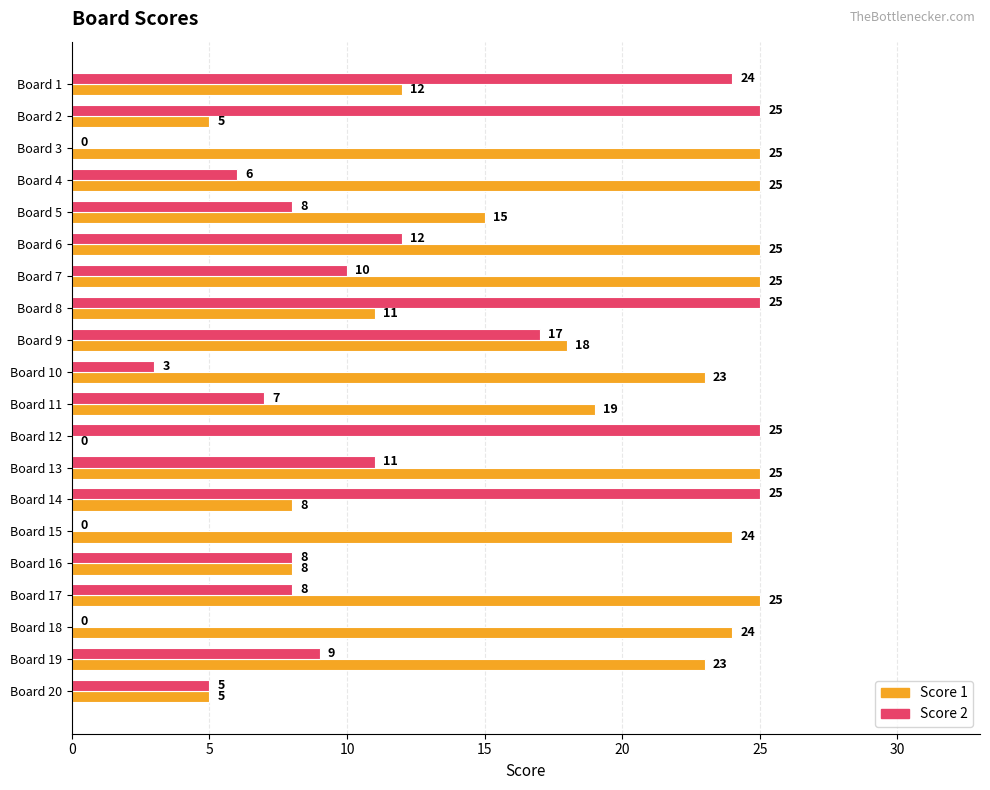

What is the maximum value shown in the chart?

25